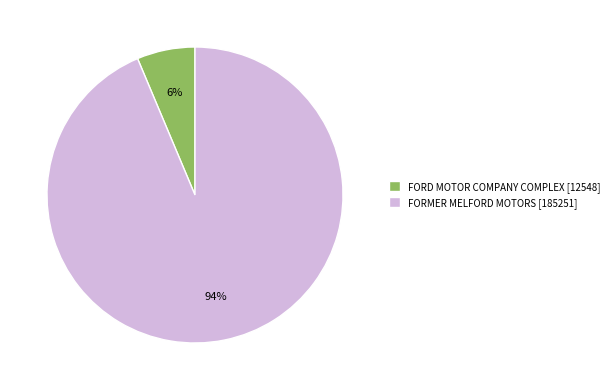

Between FORD MOTOR COMPANY COMPLEX [12548] and FORMER MELFORD MOTORS [185251], which is larger?

FORMER MELFORD MOTORS [185251]